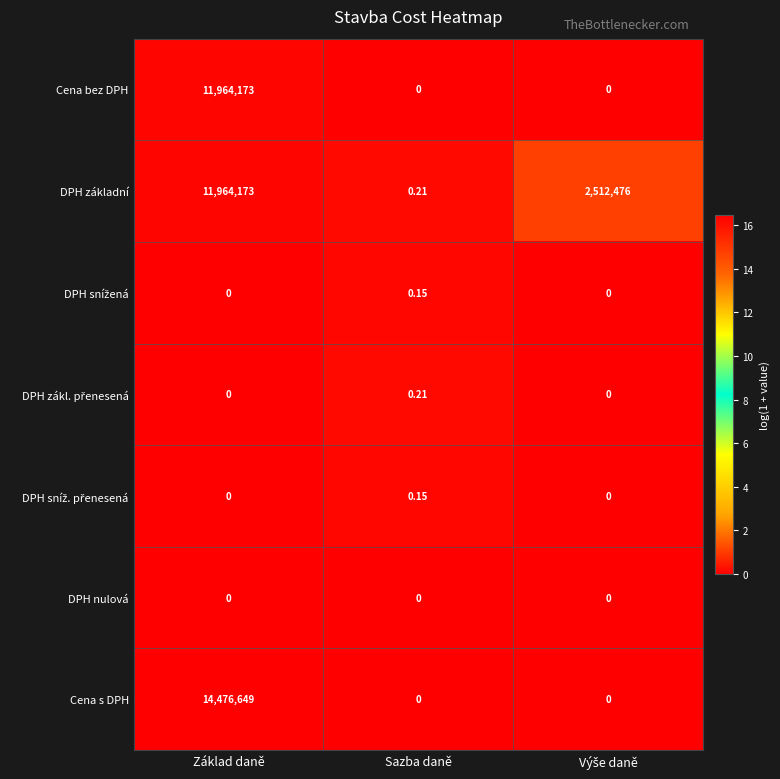

How many categories are shown in the chart?

3